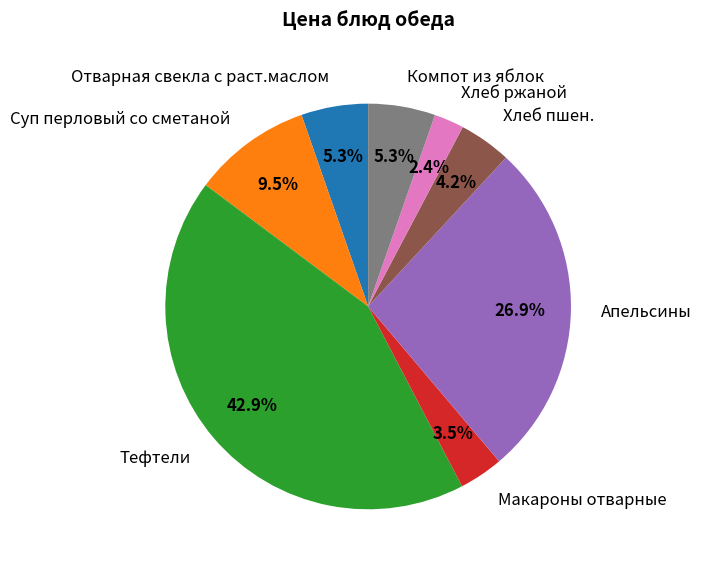

How many segments does this pie chart have?

8